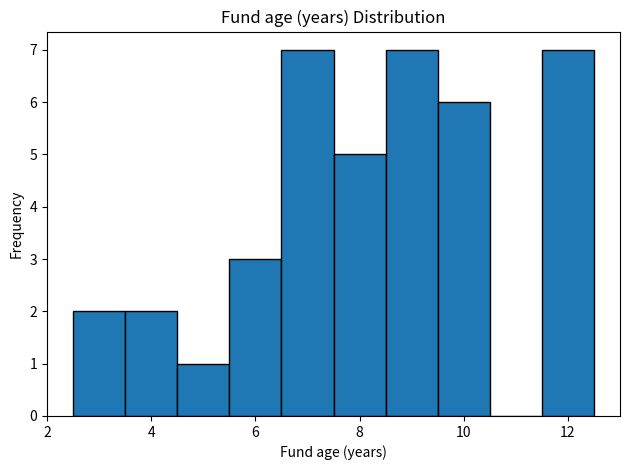

Reading left to right, list every bar in this chart as the range it spans on the x-axis followed by its height. Neither the bar edges nor the heights are printed on the chart, so give them approximately, as read against the axes.

2.5 to 3.5: 2
3.5 to 4.5: 2
4.5 to 5.5: 1
5.5 to 6.5: 3
6.5 to 7.5: 7
7.5 to 8.5: 5
8.5 to 9.5: 7
9.5 to 10.5: 6
10.5 to 11.5: 0
11.5 to 12.5: 7